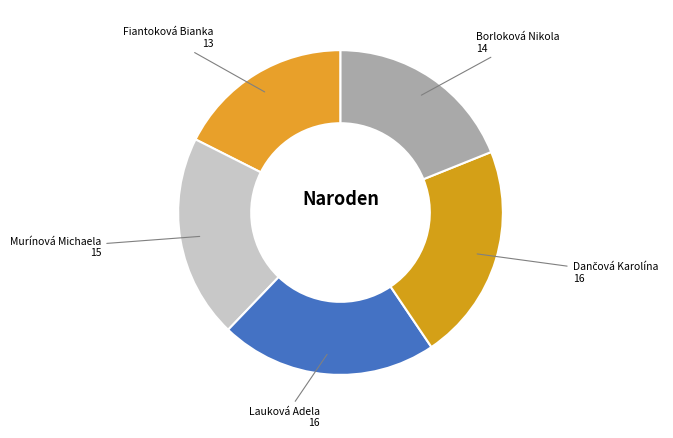

How many slices are in this pie chart?

5